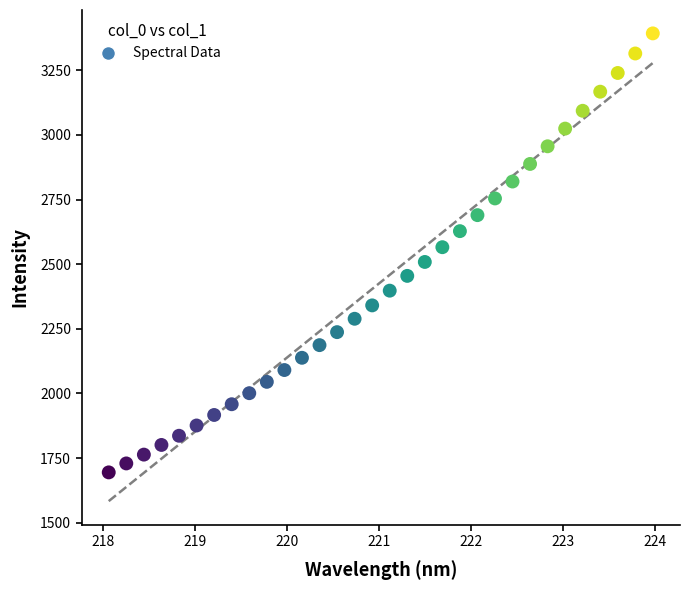

What is the range of X values (max minus min)?

5.9